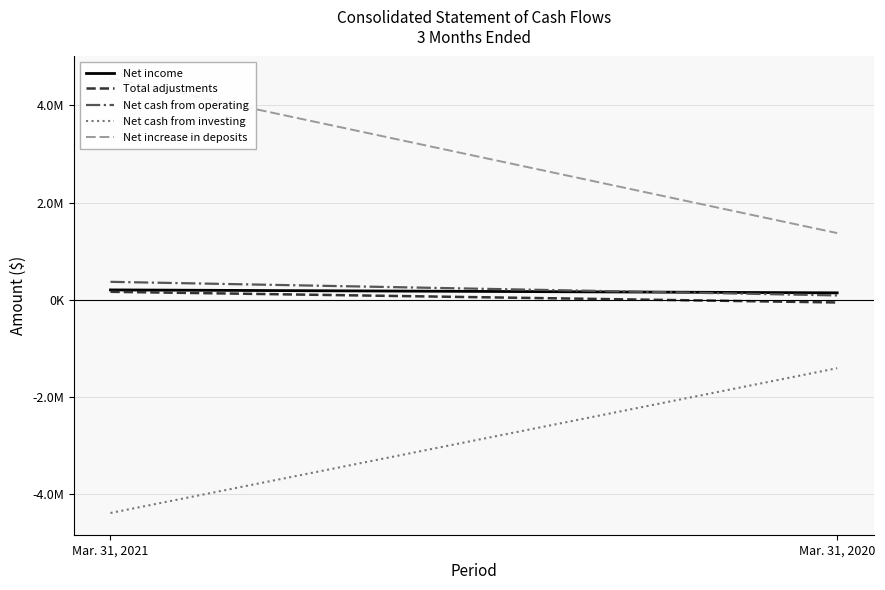

How many series are shown in this chart?

5